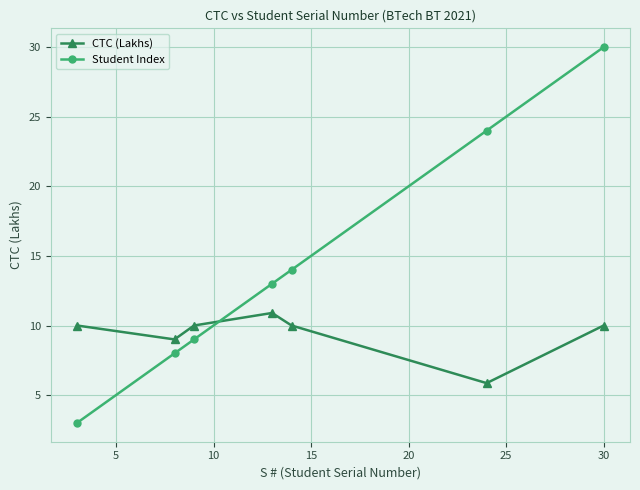

How many data points in Student Index are less than 13?

3